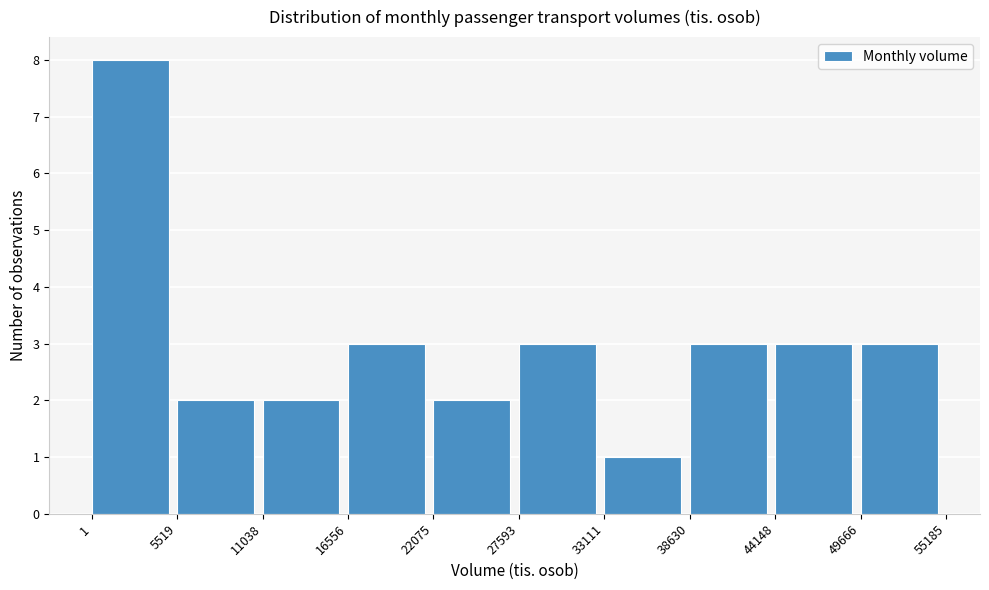

Over which range of the x-axis is the bar tallest?

1 to 5519